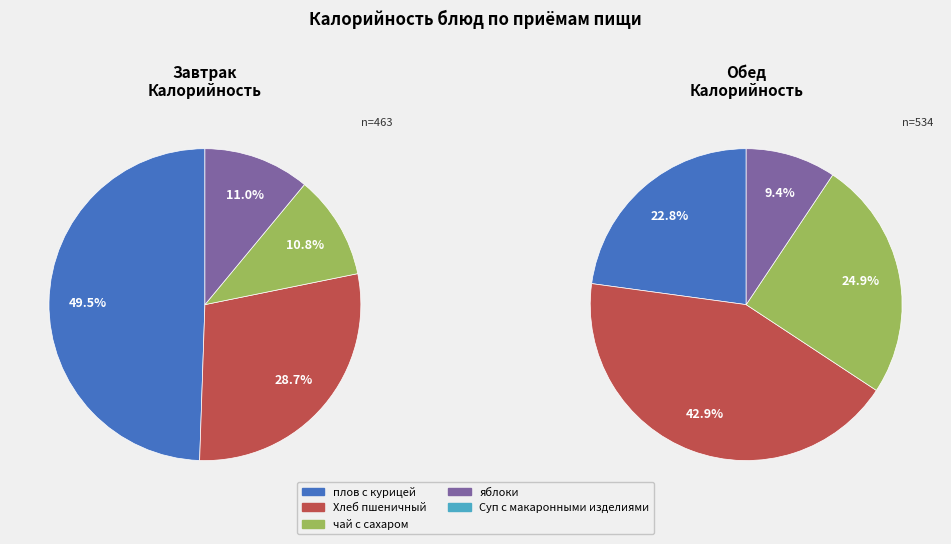

Which series has the widest spread of values?

Завтрак